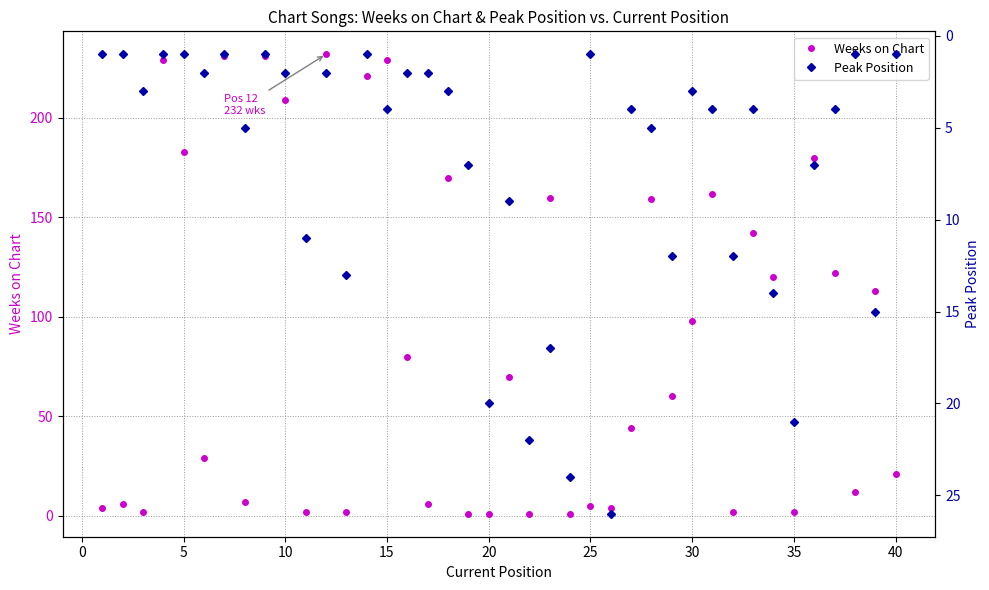

What are all the series names shown in the legend?

Weeks on Chart, Peak Position